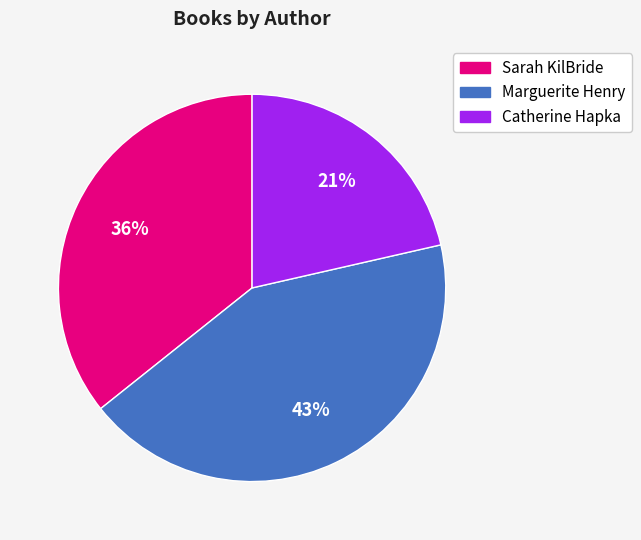

How many slices are in this pie chart?

3